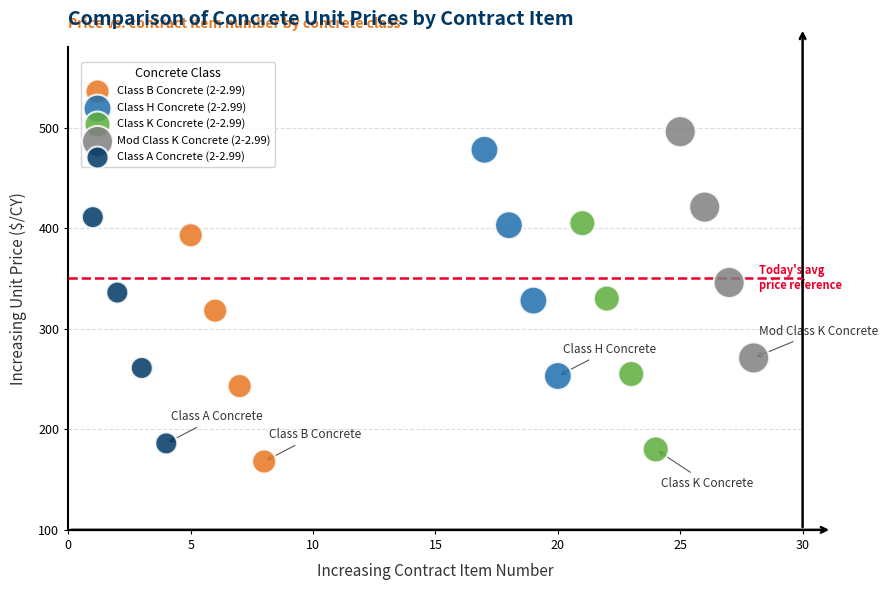

Which series contains the lowest Y value?

Class B Concrete (2-2.99)